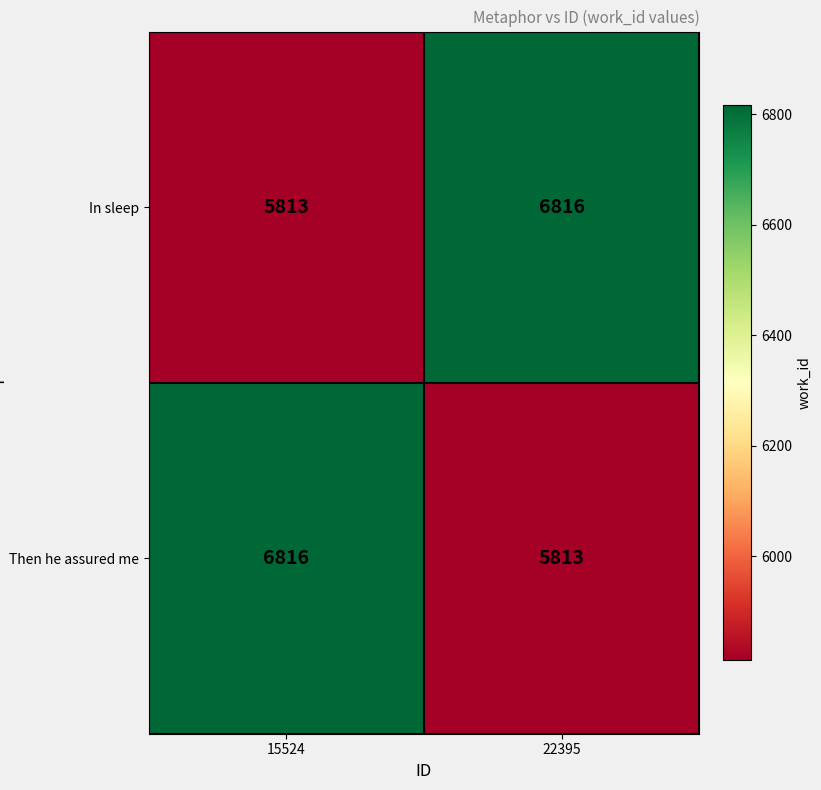

Which category has the lowest value in the Then he assured me series?

22395